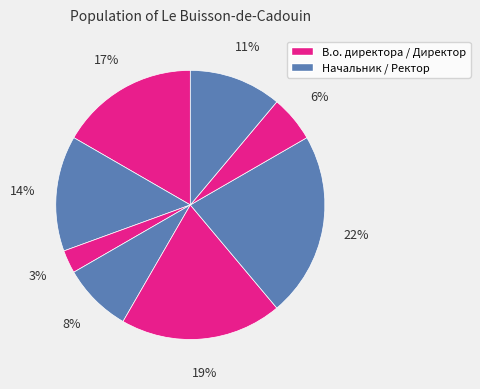

How many slices are in this pie chart?

8